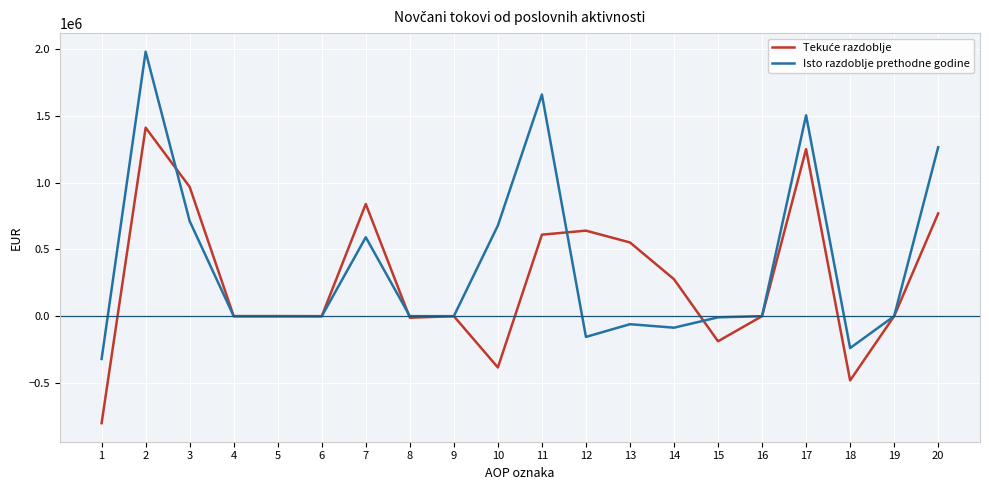

What is the minimum value shown in the chart?

-801154